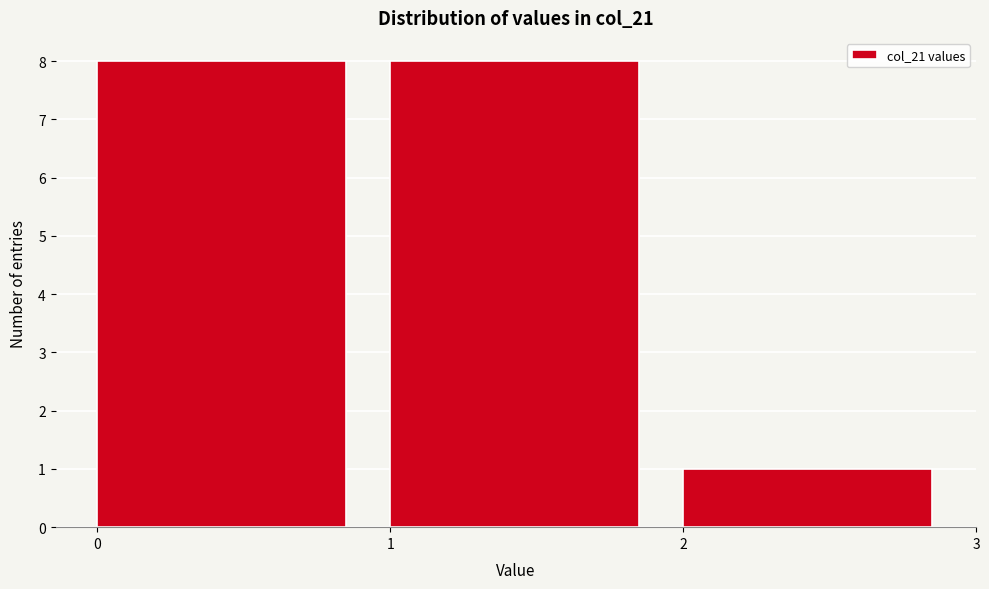

Reading left to right, list every bar in this chart as the range it spans on the x-axis followed by its height. The values are not printed on the chart, so give them approximately, as read against the axis.

0 to 1: 8
1 to 2: 8
2 to 3: 1